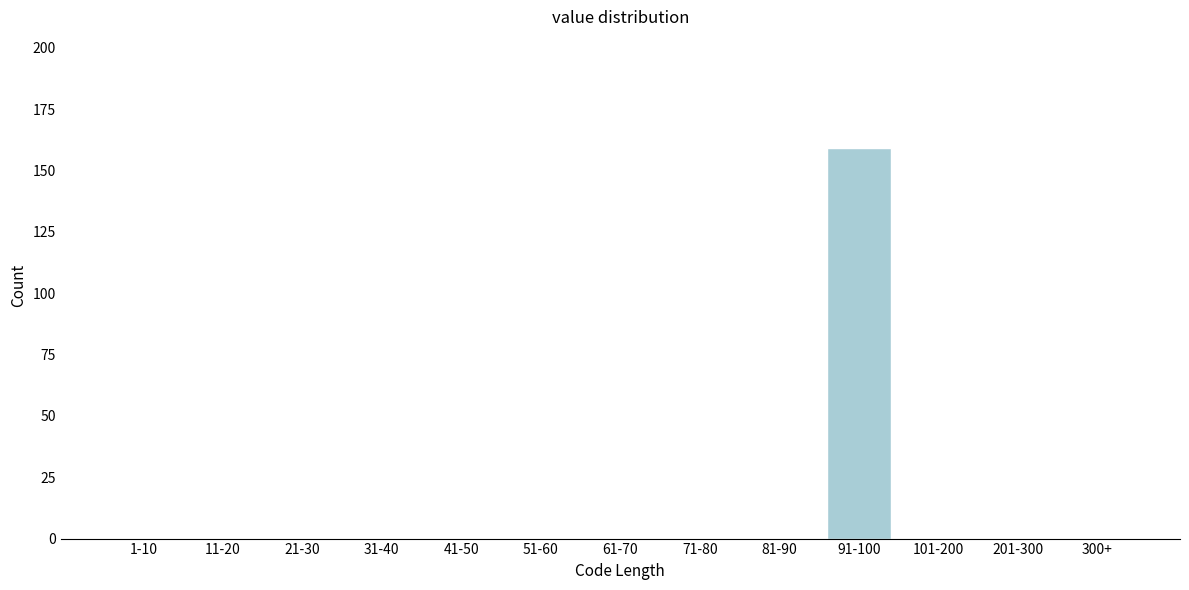

Reading left to right, list all the values displayed in this chart.

1-10=0	11-20=0	21-30=0	31-40=0	41-50=0	51-60=0	61-70=0	71-80=0	81-90=0	91-100=159	101-200=0	201-300=0	300+=0